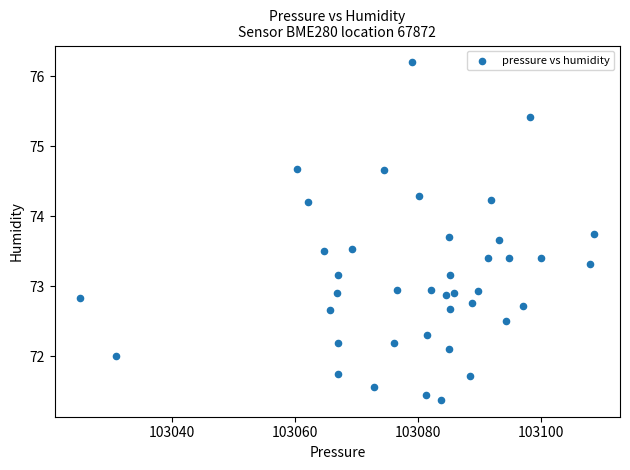

What is the range of Y values (max minus min)?

4.8